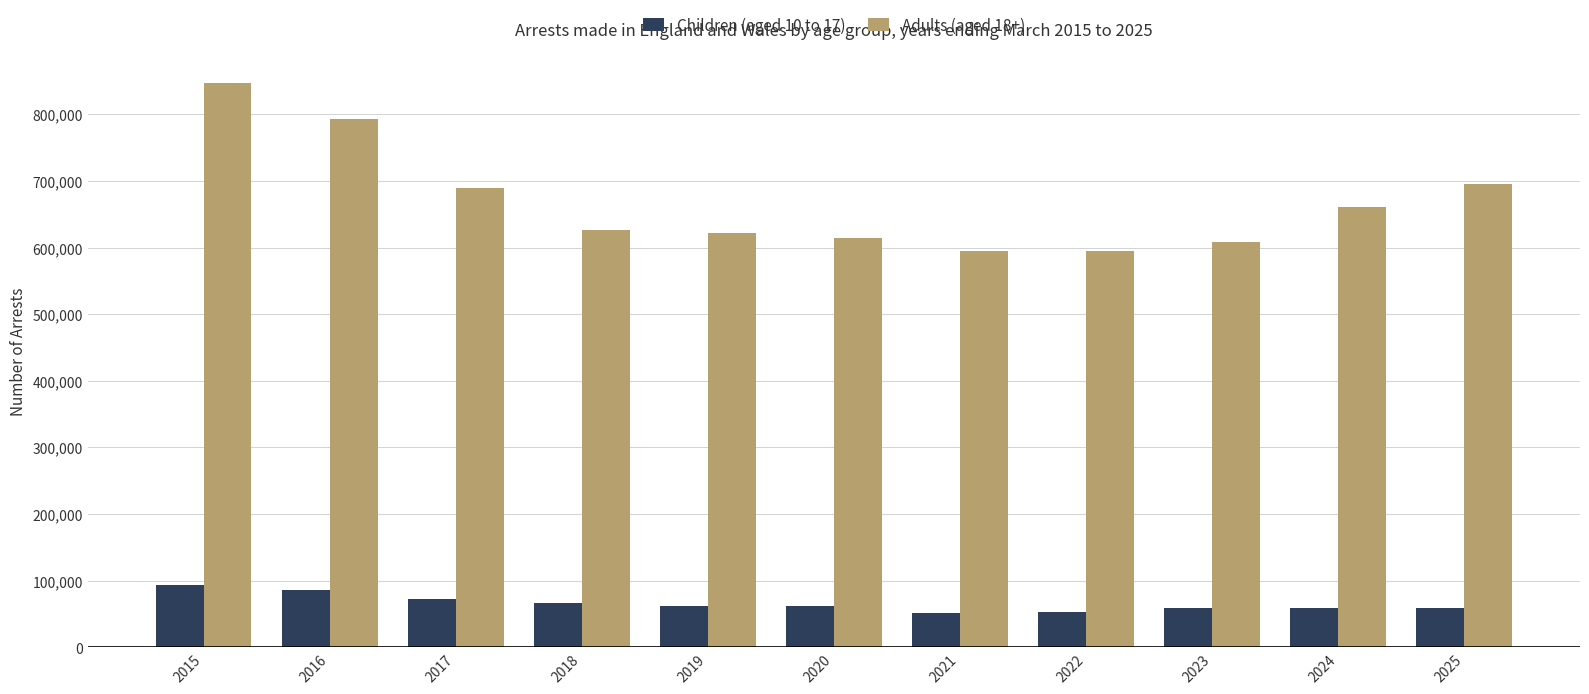

At 2020, list the series in order from largest to smallest.

Adults (aged 18+), Children (aged 10 to 17)